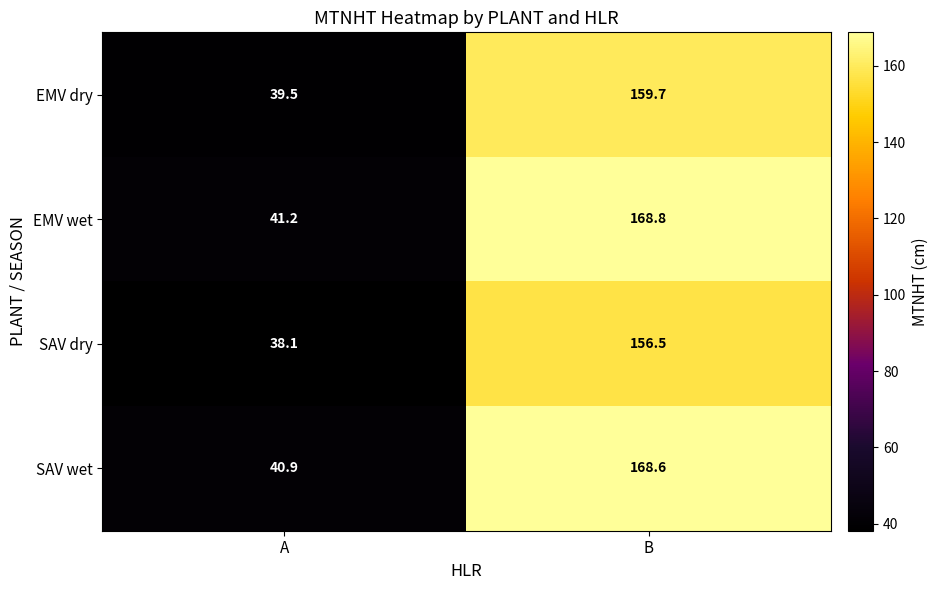

Reading left to right, what are all the values shown in this chart?

EMV dry: 39.5	159.7
EMV wet: 41.2	168.8
SAV dry: 38.1	156.5
SAV wet: 40.9	168.6